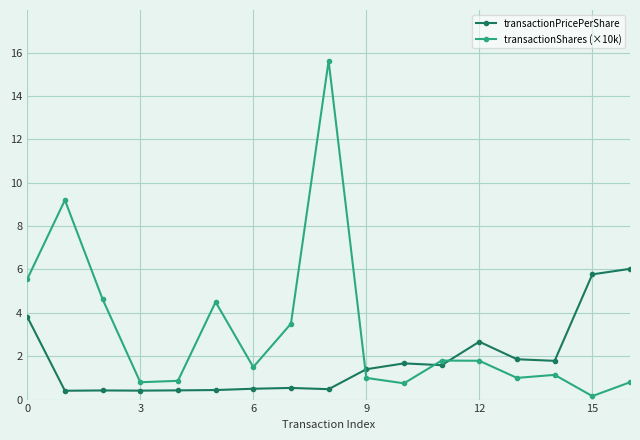

What is the difference between the maximum and second lowest values in the transactionShares (×10k) series?

14.9